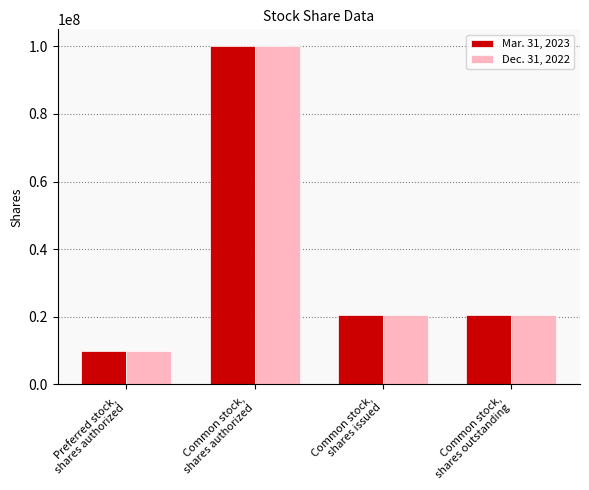

What is the approximate value of Dec. 31, 2022 at Common stock,
shares authorized?

100000000